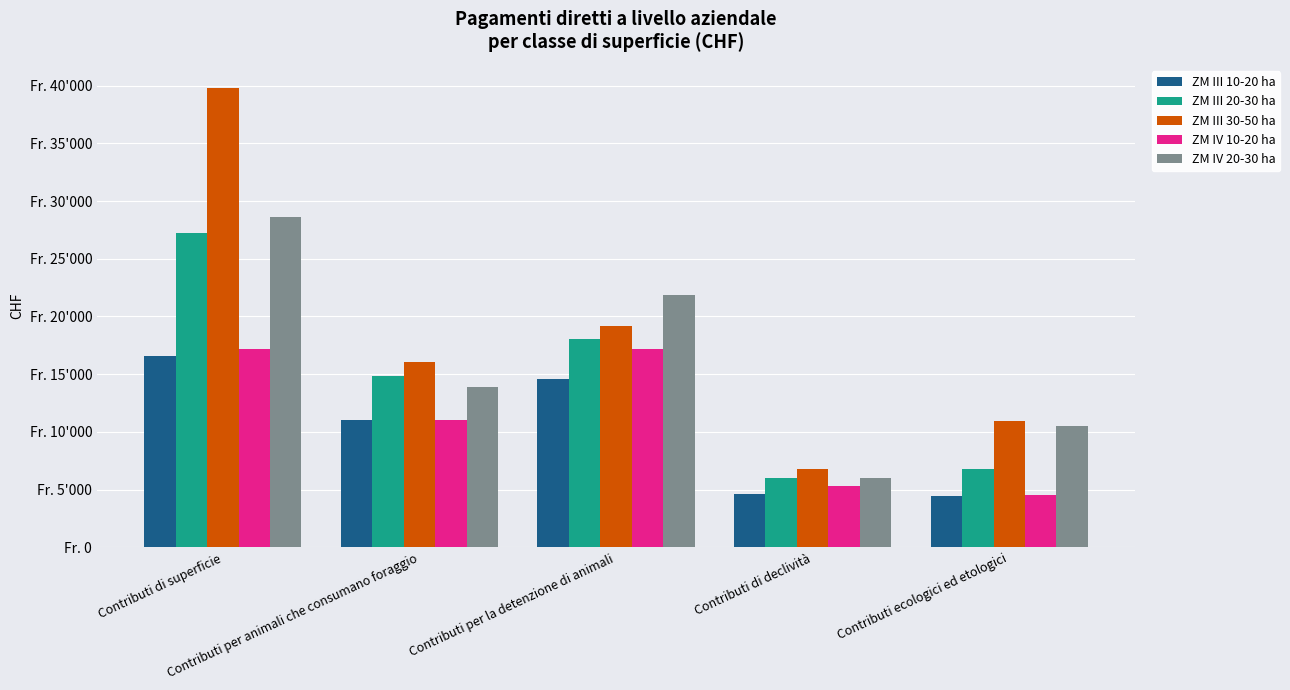

List the series in order of their peak value, lowest first.

ZM III 10-20 ha, ZM IV 10-20 ha, ZM III 20-30 ha, ZM IV 20-30 ha, ZM III 30-50 ha